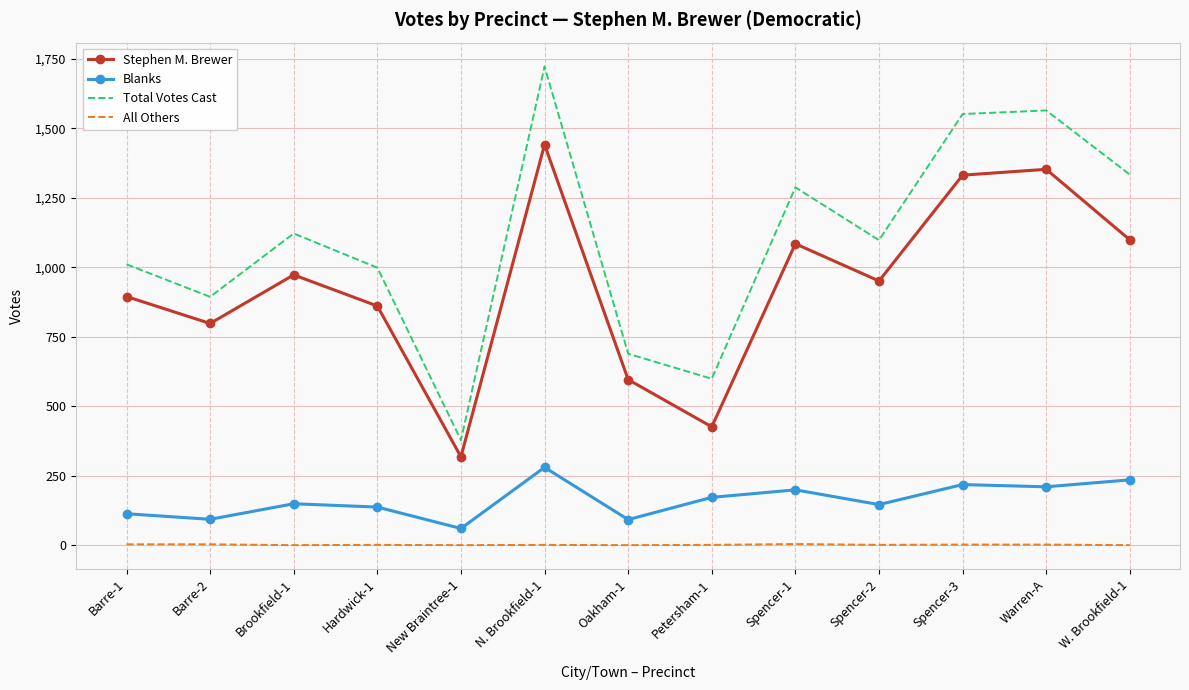

True or false: Blanks and Total Votes Cast cross at least once.

False